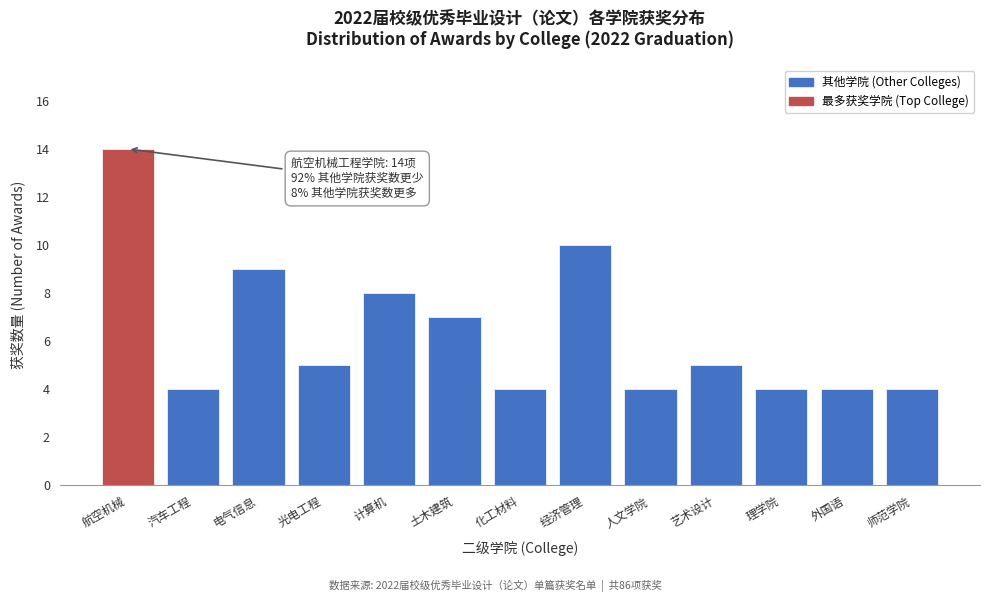

Reading left to right, what are all the values shown in this chart?

航空机械=14	汽车工程=4	电气信息=9	光电工程=5	计算机=8	土木建筑=7	化工材料=4	经济管理=10	人文学院=4	艺术设计=5	理学院=4	外国语=4	师范学院=4